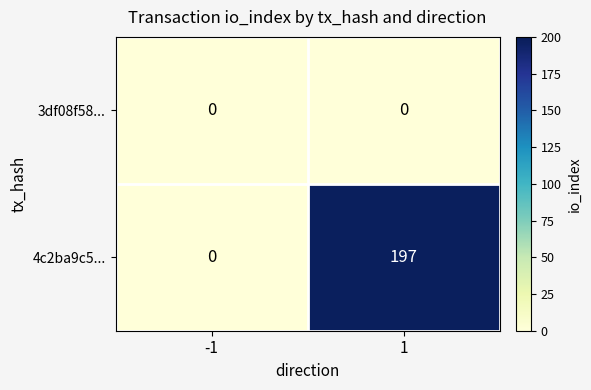

What is the difference between the highest and lowest values at 1?

197